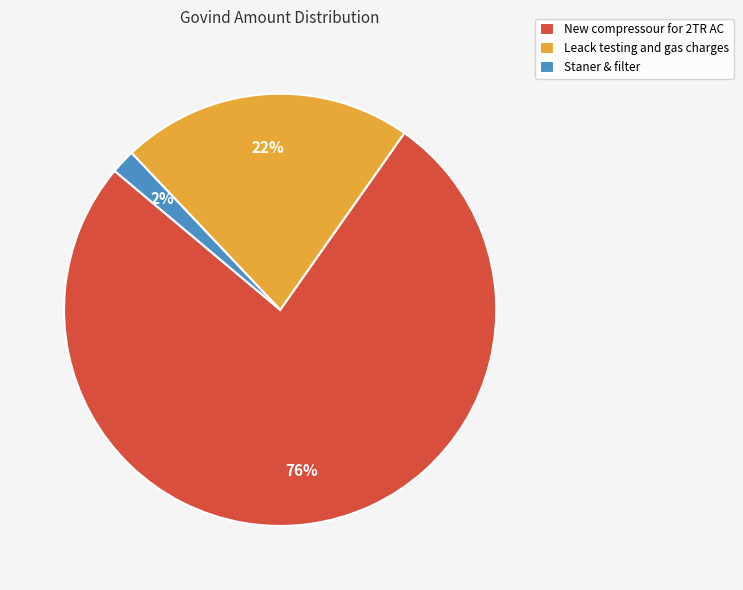

Combined, do New compressour for 2TR AC and Leack testing and gas charges account for over 50%?

Yes